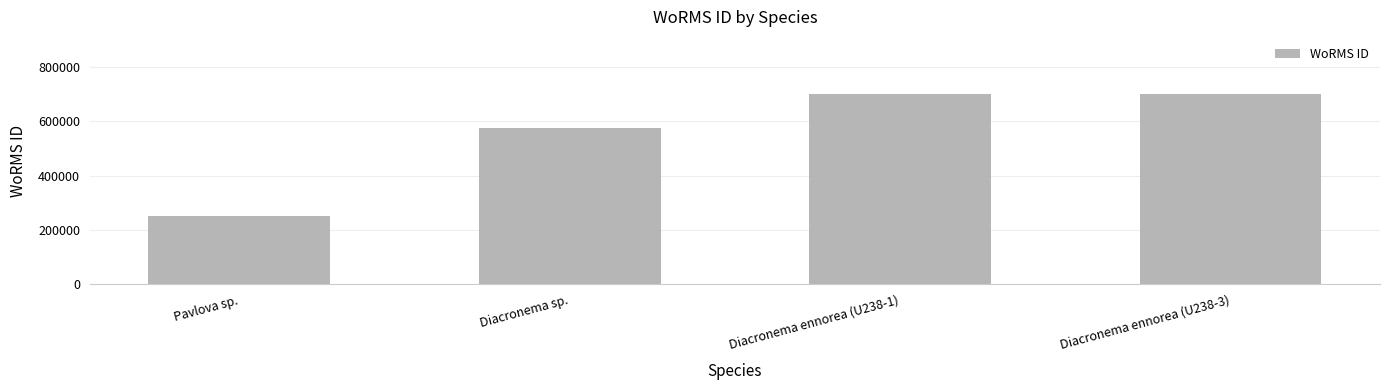

What is the approximate value at Diacronema sp., to the nearest 100?

573900